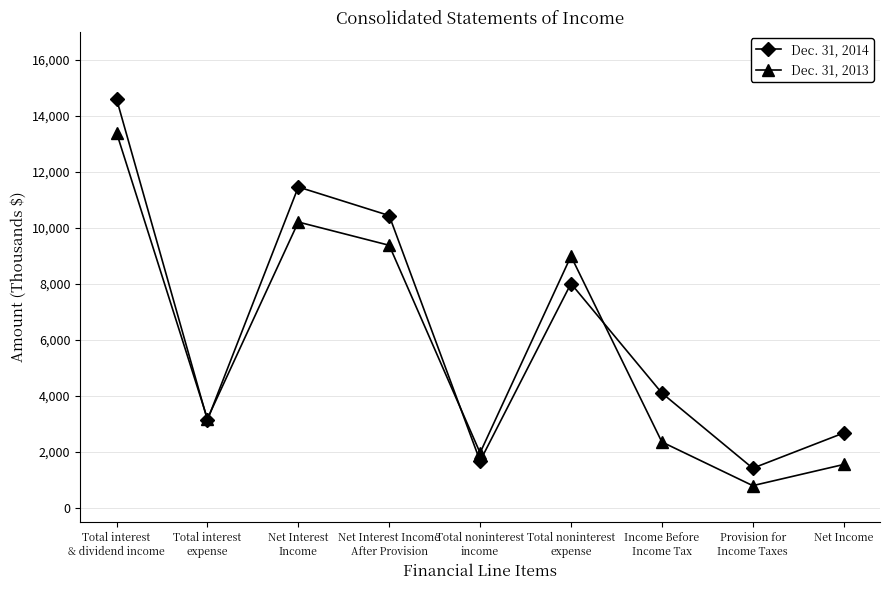

Is it true that Dec. 31, 2014 equals 2683 at Net Income?

True